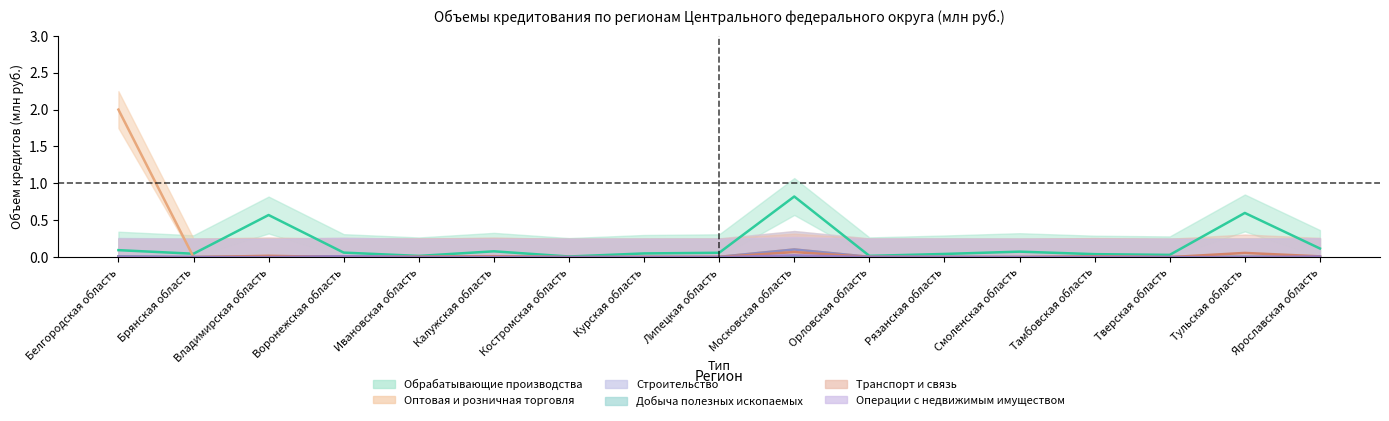

Reading left to right, transcribe all the data shown in this chart.

Обрабатывающие производства: 0.1	0.0	0.6	0.1	0.0	0.1	0.0	0.1	0.1	0.8	0.0	0.0	0.1	0.0	0.0	0.6	0.1
Оптовая и розничная торговля: 2.0	0.0	0.0	0.0	0.0	0.0	0.0	0.0	0.0	0.1	0.0	0.0	0.0	0.0	0.0	0.0	0.0
Строительство: 0.0	0.0	0.0	0.0	0.0	0.0	0.0	0.0	0.0	0.1	0.0	0.0	0.0	0.0	0.0	0.0	0.0
Добыча полезных ископаемых: 0.0	0.0	0.0	0.0	0.0	0.0	0.0	0.0	0.0	0.0	0.0	0.0	0.0	0.0	0.0	0.0	0.0
Транспорт и связь: 0.0	0.0	0.0	0.0	0.0	0.0	0.0	0.0	0.0	0.1	0.0	0.0	0.0	0.0	0.0	0.1	0.0
Операции с недвижимым имуществом: 0.0	0.0	0.0	0.0	0.0	0.0	0.0	0.0	0.0	0.0	0.0	0.0	0.0	0.0	0.0	0.0	0.0